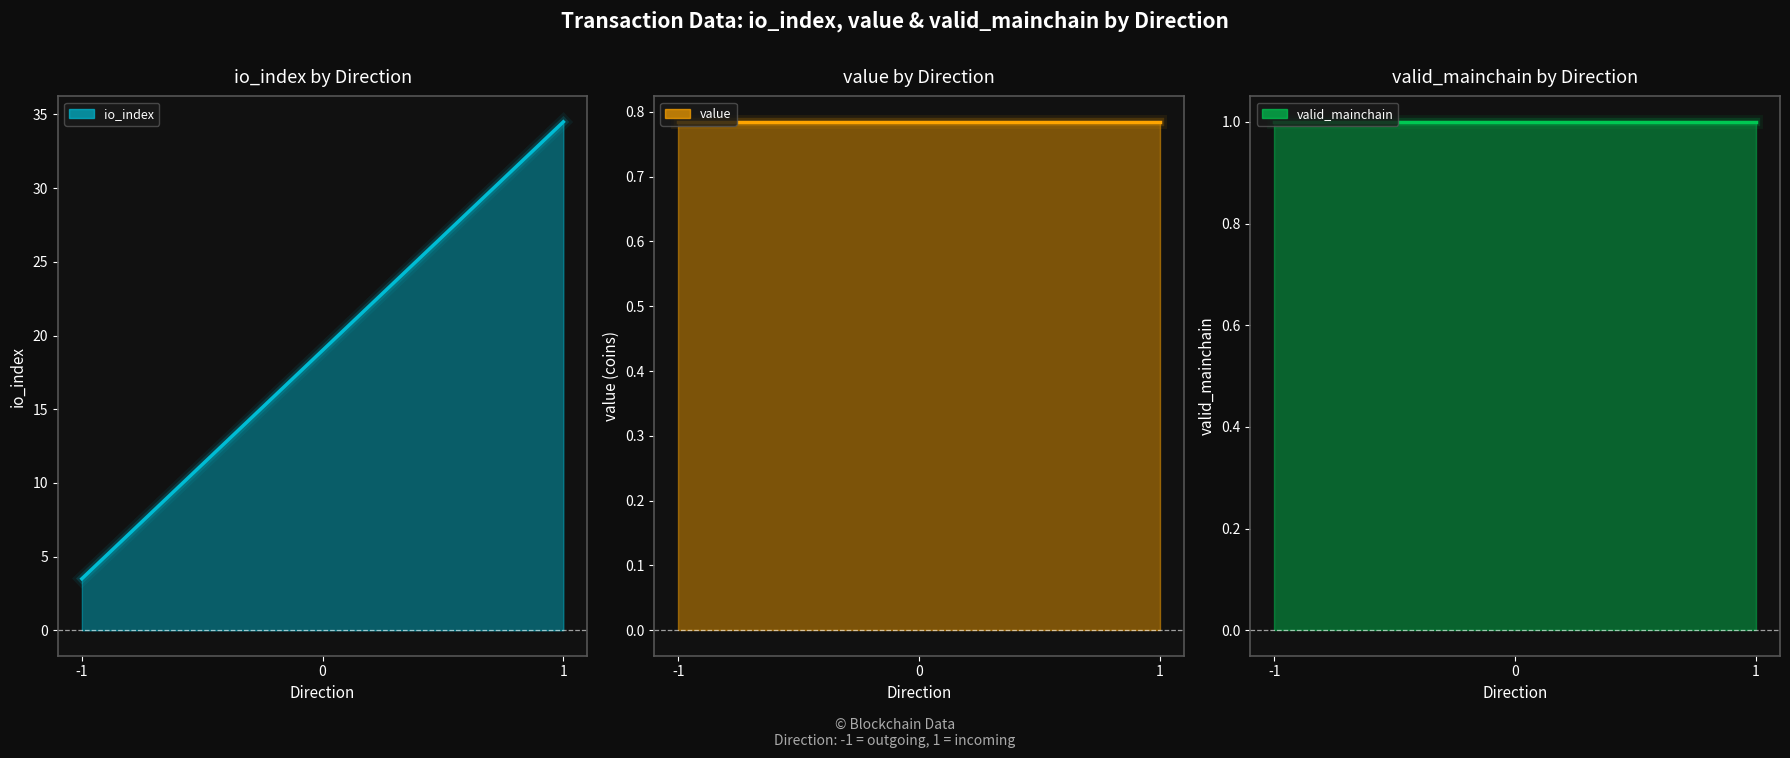

What is the average value of the valid_mainchain series?

1.0